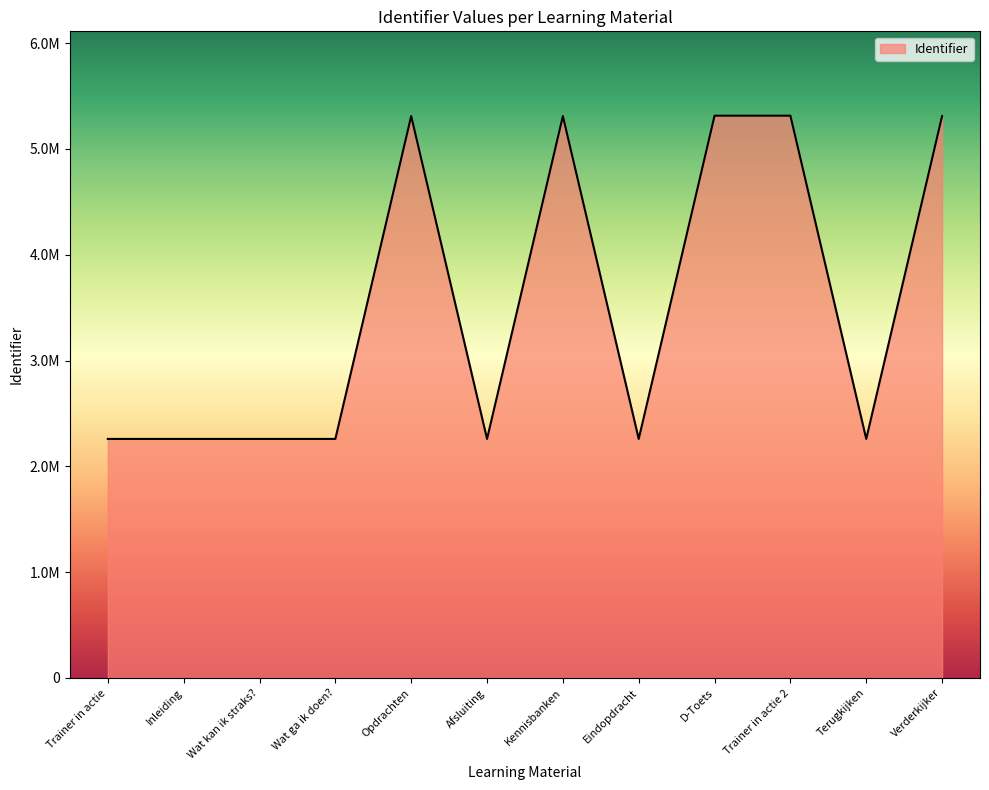

True or false: the data shows 2259201 at Inleiding.

True